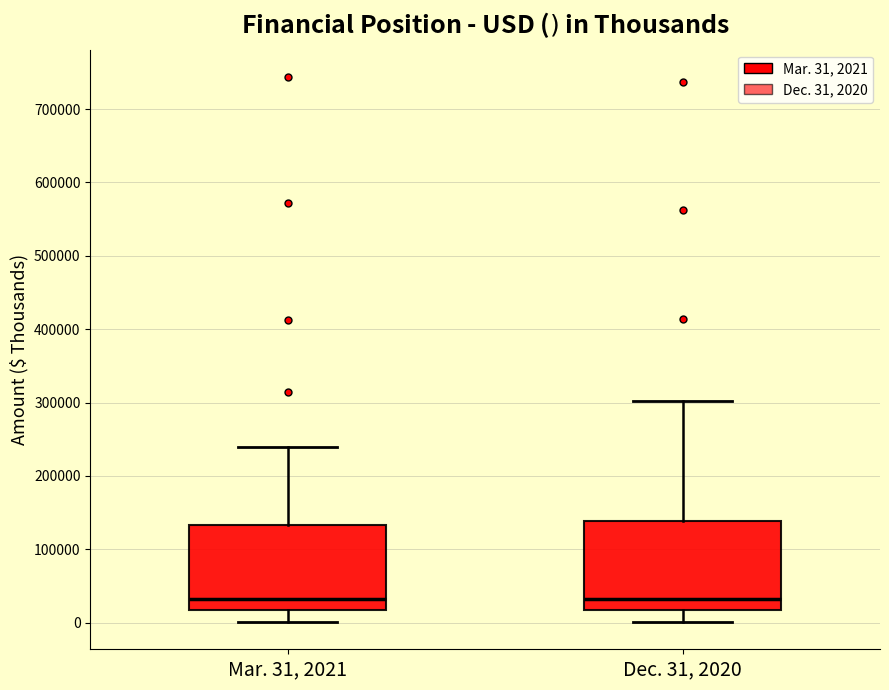

Where is the lower edge of the box for Dec. 31, 2020 on the y-axis? The values are not printed on the chart, so give them approximately, as read against the axis.

20000